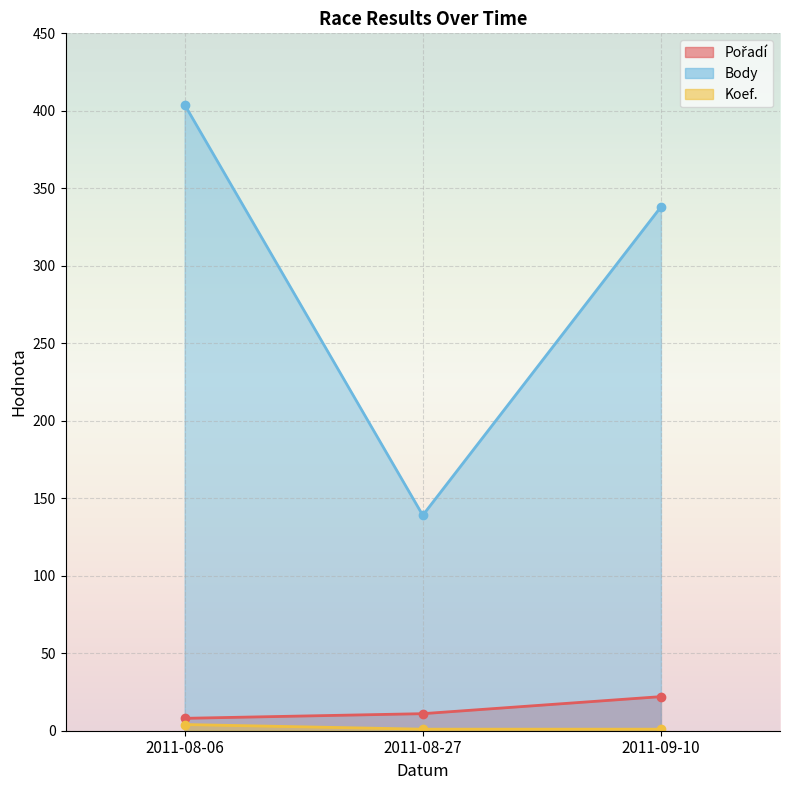

Reading left to right, transcribe all the data shown in this chart.

Pořadí: 2011-08-06=8	2011-08-27=11	2011-09-10=22
Body: 2011-08-06=404	2011-08-27=139	2011-09-10=338
Koef.: 2011-08-06=4	2011-08-27=1	2011-09-10=1